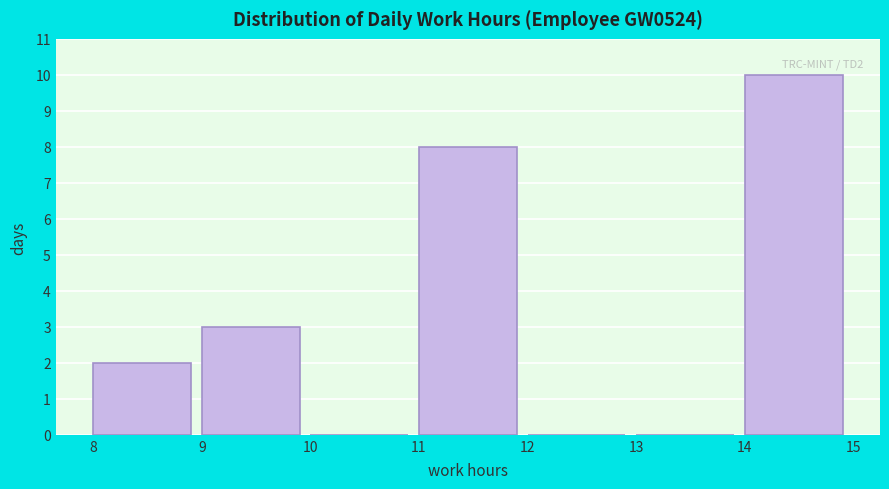

Which range on the x-axis has the tallest bar?

14 to 15